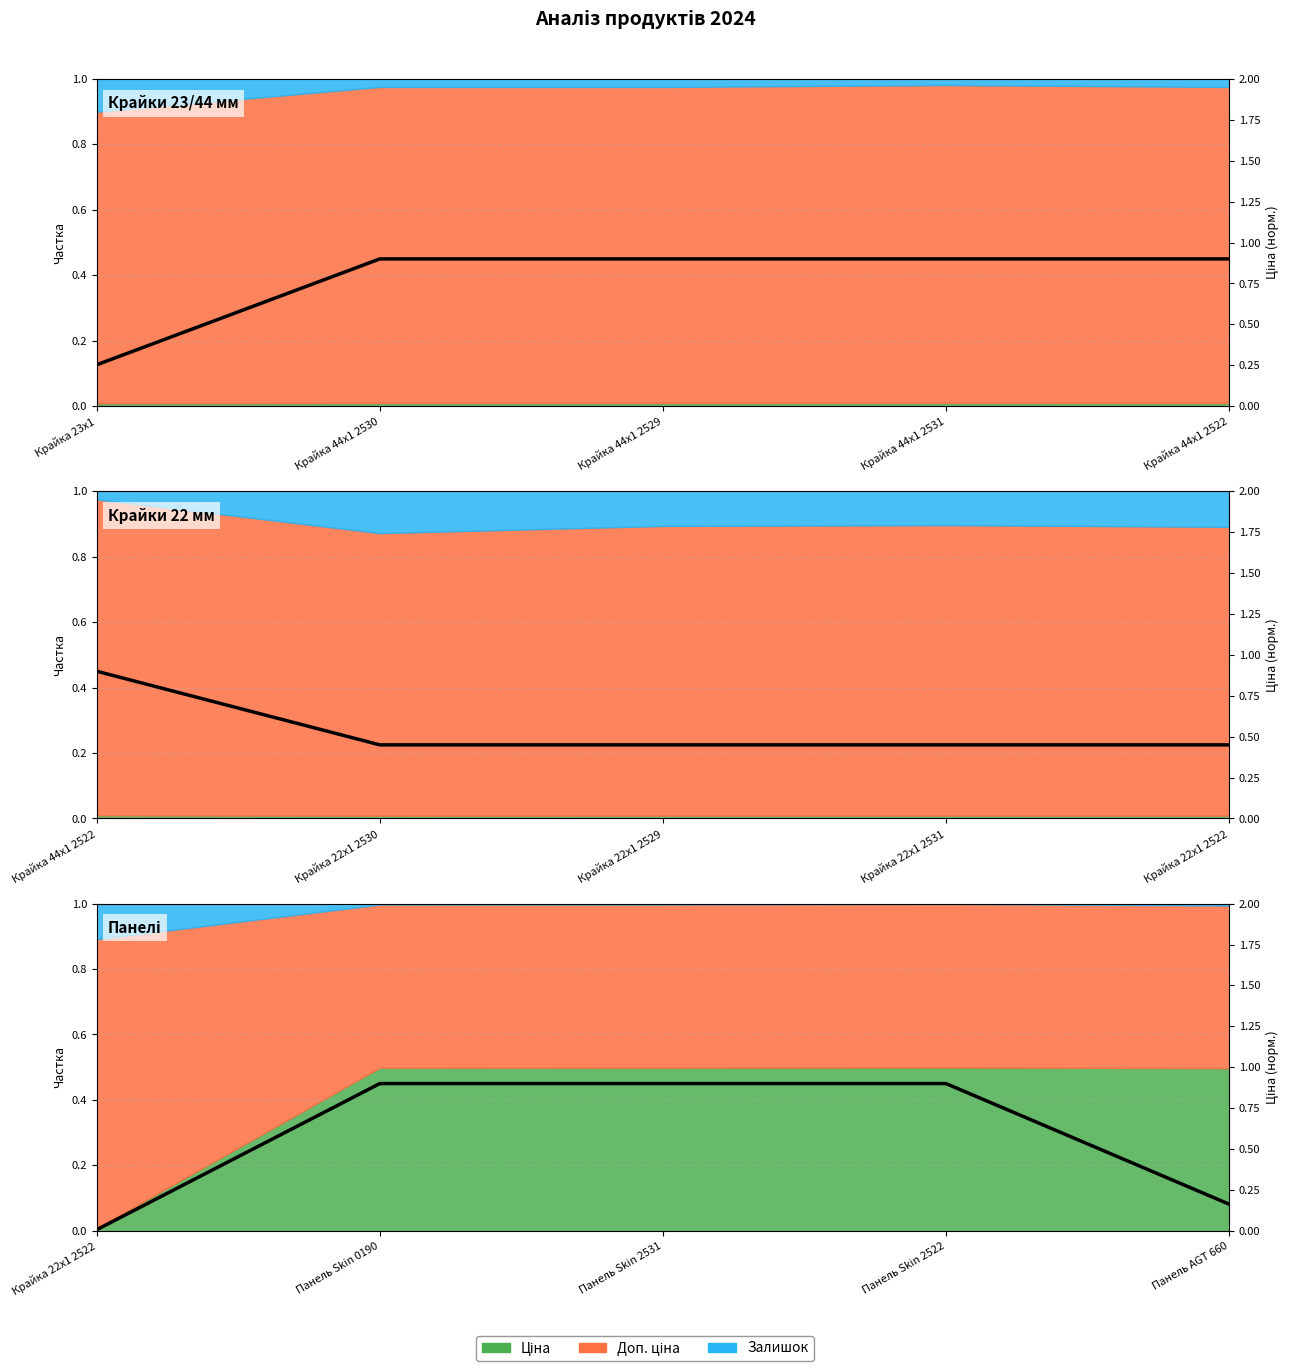

Reading right to left, transcribe all the data shown in this chart.

0.2	0.9	0.9	0.9	0.0